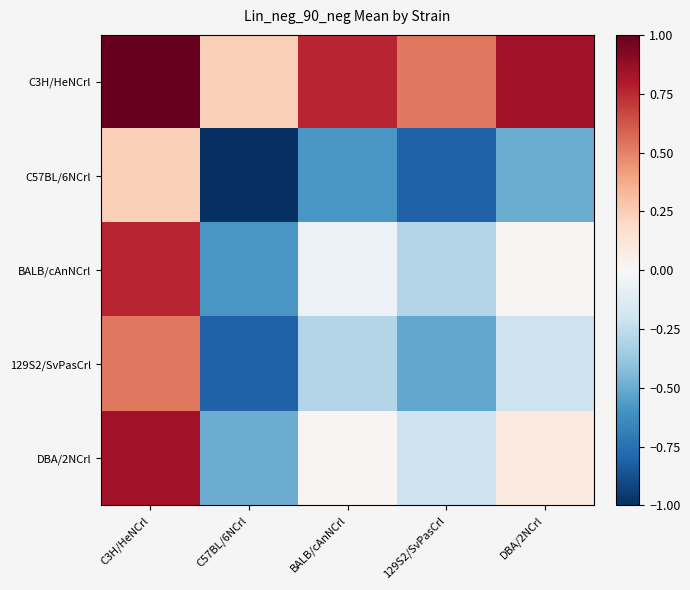

At which category is the sum across all series the highest?

C3H/HeNCrl